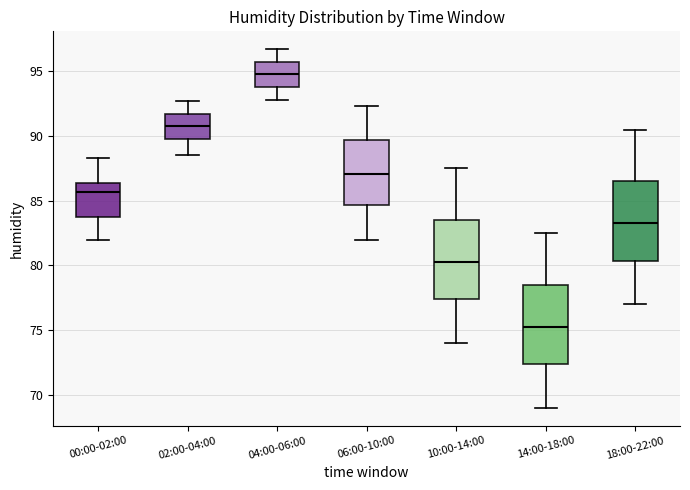

Reading left to right, read every box against the y-axis: the position of its median line, the range the box covers, and the ends of its whiskers. The values are not printed on the chart, so give them approximately, as read against the axis.

00:00-02:00: median 85.5, box 84.0 to 86.5, whiskers 82.0 to 88.5
02:00-04:00: median 91.0, box 90.0 to 91.5, whiskers 88.5 to 92.5
04:00-06:00: median 95.0, box 94.0 to 95.5, whiskers 93.0 to 96.5
06:00-10:00: median 87.0, box 84.5 to 89.5, whiskers 82.0 to 92.5
10:00-14:00: median 80.5, box 77.5 to 83.5, whiskers 74.0 to 87.5
14:00-18:00: median 75.5, box 72.5 to 78.5, whiskers 69.0 to 82.5
18:00-22:00: median 83.5, box 80.5 to 86.5, whiskers 77.0 to 90.5